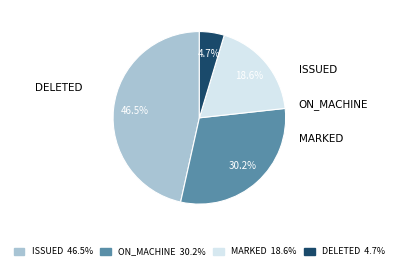

To the nearest percent, what is the average slice percentage?

25%